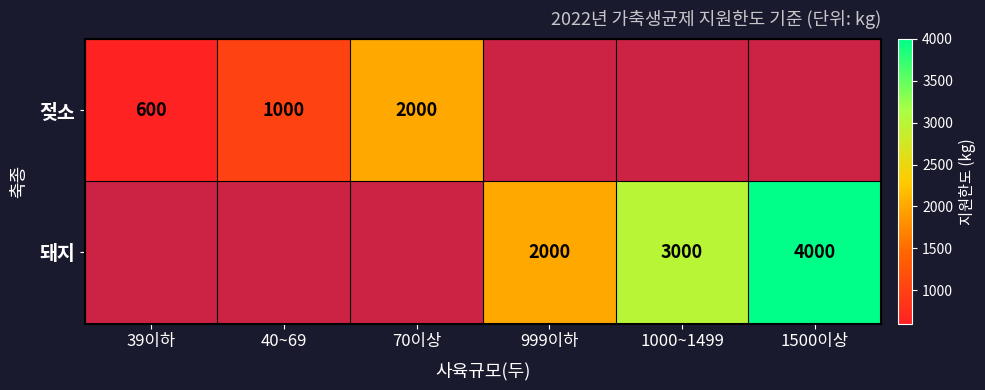

What is the sum of the 돼지 values at 1500이상 and 999이하?

6000